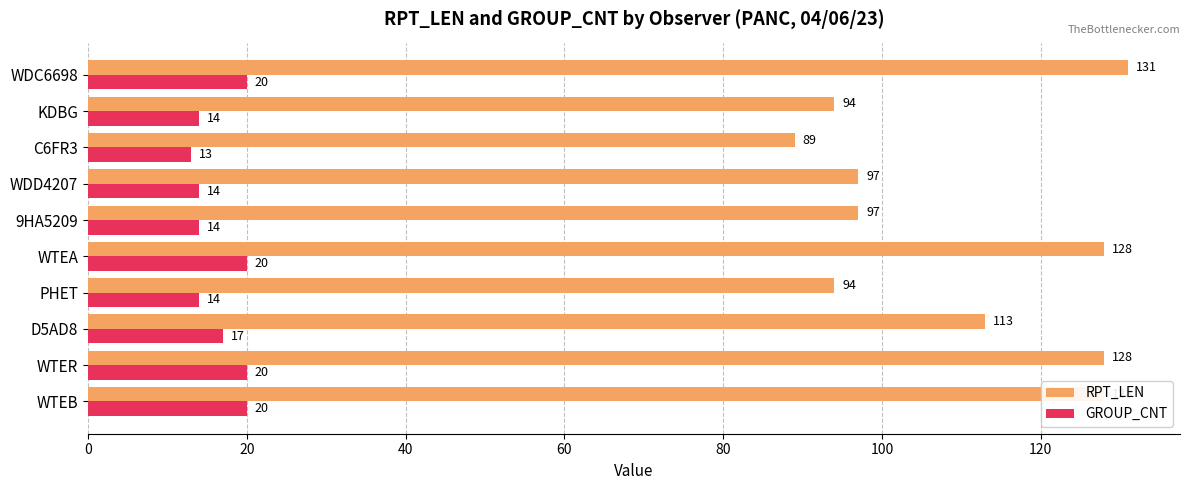

The value of RPT_LEN at D5AD8 is 40. True or false?

False